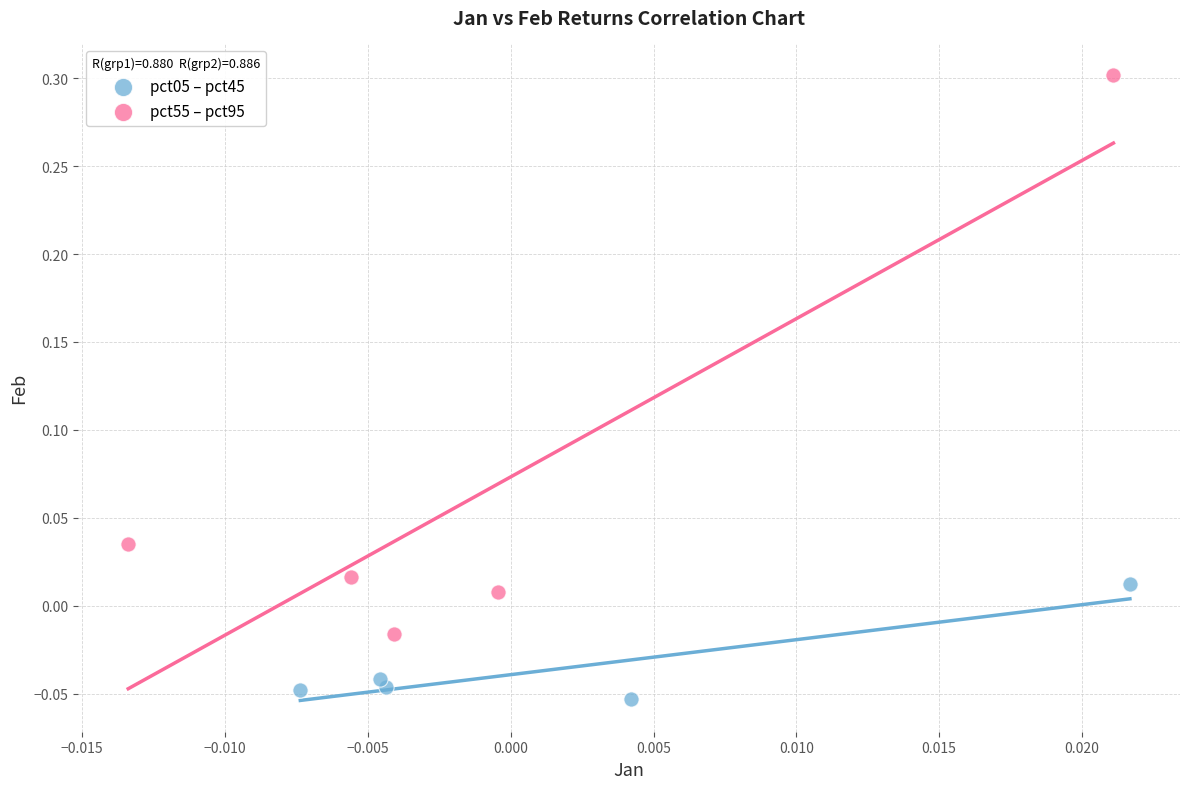

Which series contains the highest Y value?

pct55 – pct95